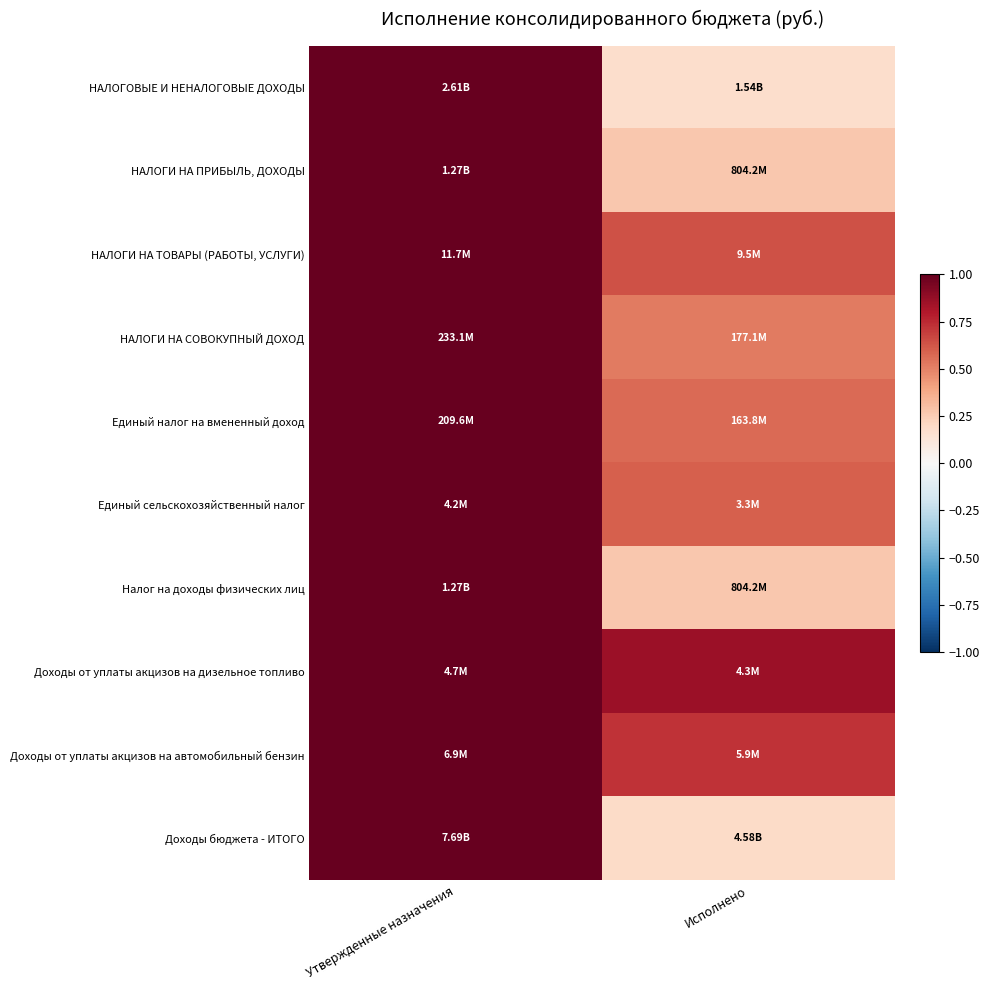

Reading left to right, what are all the values shown in this chart?

НАЛОГОВЫЕ И НЕНАЛОГОВЫЕ ДОХОДЫ: Утвержденные назначения=1.0	Исполнено=0.2
НАЛОГИ НА ПРИБЫЛЬ, ДОХОДЫ: Утвержденные назначения=1.0	Исполнено=0.3
НАЛОГИ НА ТОВАРЫ (РАБОТЫ, УСЛУГИ): Утвержденные назначения=1.0	Исполнено=0.6
НАЛОГИ НА СОВОКУПНЫЙ ДОХОД: Утвержденные назначения=1.0	Исполнено=0.5
Единый налог на вмененный доход: Утвержденные назначения=1.0	Исполнено=0.6
Единый сельскохозяйственный налог: Утвержденные назначения=1.0	Исполнено=0.6
Налог на доходы физических лиц: Утвержденные назначения=1.0	Исполнено=0.3
Доходы от уплаты акцизов на дизельное топливо: Утвержденные назначения=1.0	Исполнено=0.9
Доходы от уплаты акцизов на автомобильный бензин: Утвержденные назначения=1.0	Исполнено=0.7
Доходы бюджета - ИТОГО: Утвержденные назначения=1.0	Исполнено=0.2